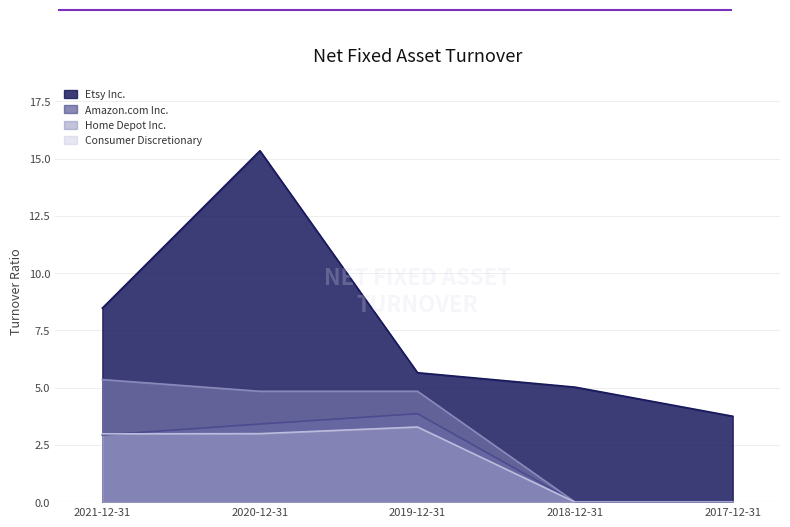

What is the total value across all series at 2017-12-31?

3.8